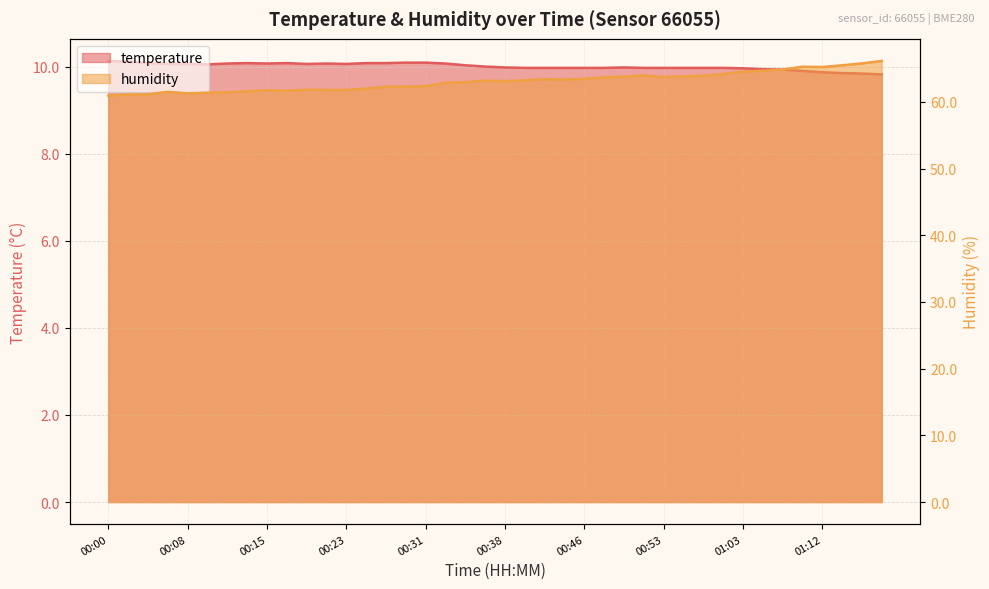

What is the difference between the maximum and minimum values in the temperature series?

0.3